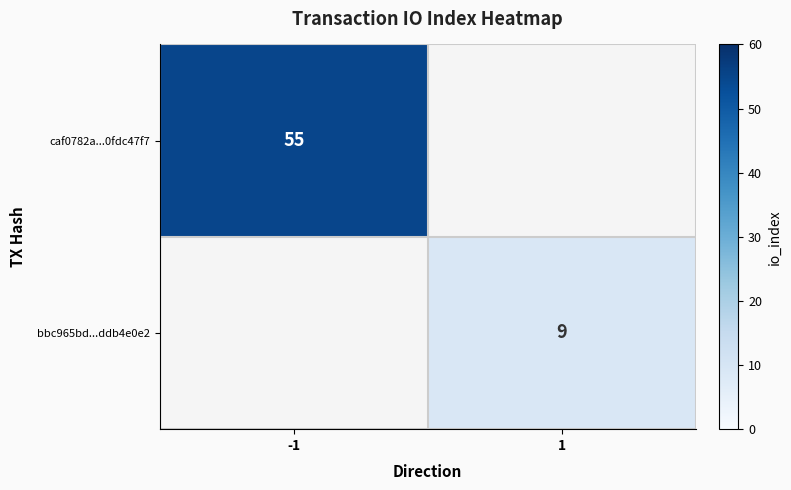

True or false: bbc965bd...ddb4e0e2 has a value of 16 at 1.

False